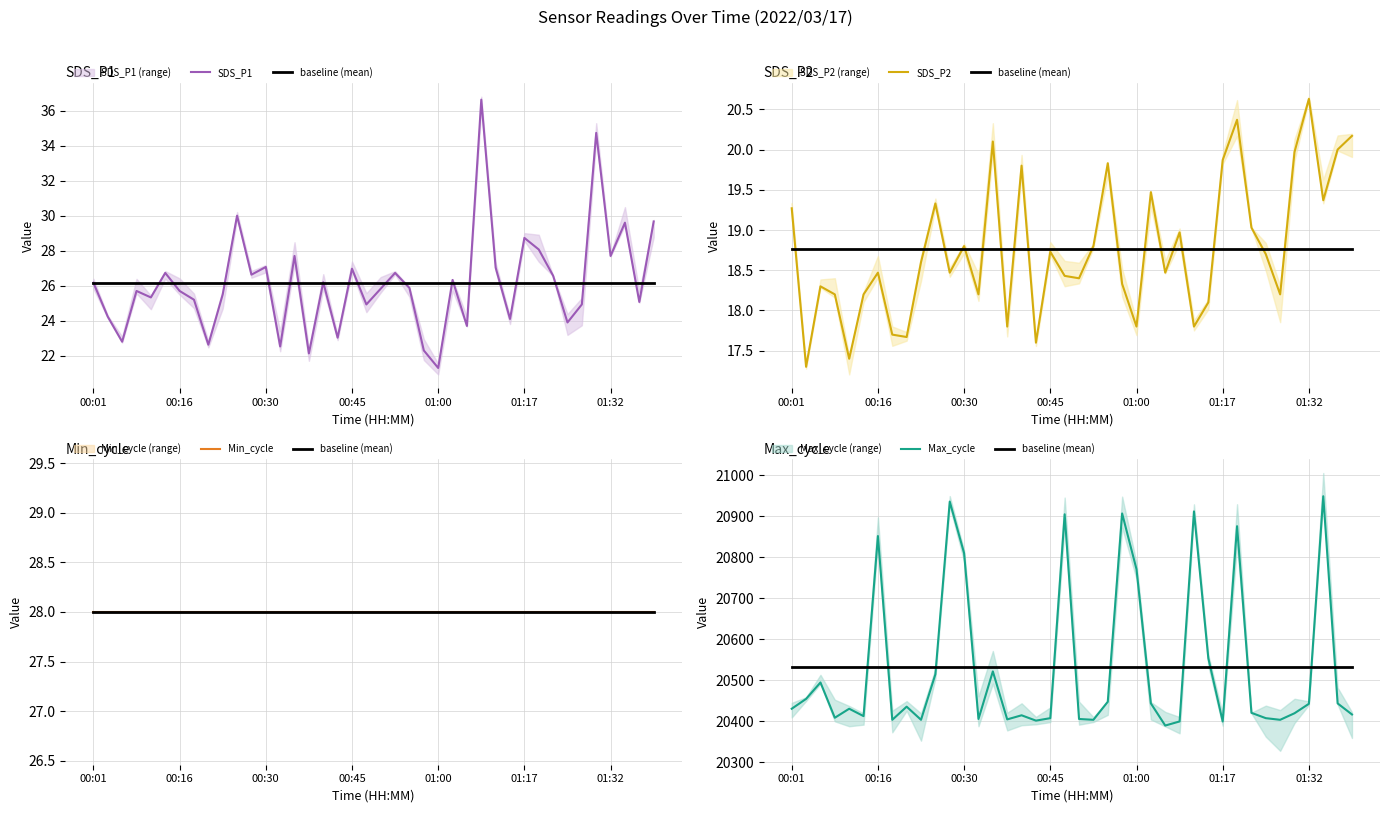

True or false: baseline (mean) has more than 2 points higher than both neighbors.

False